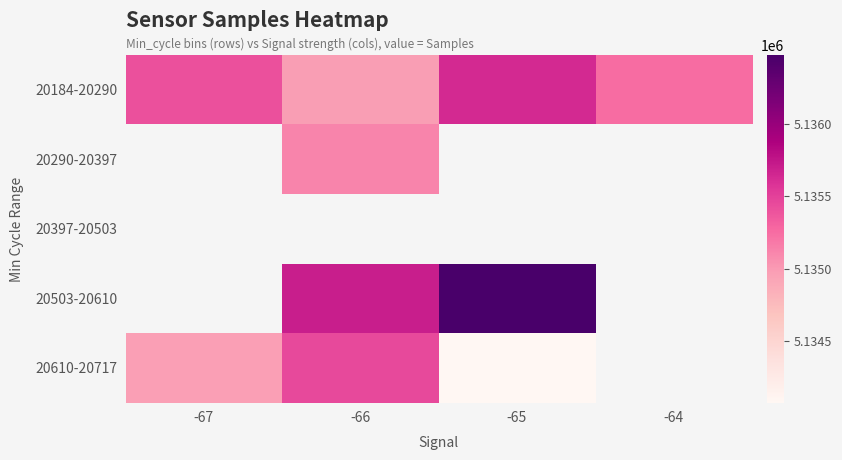

How many data points in 20610-20717 are less than 5135444?

2